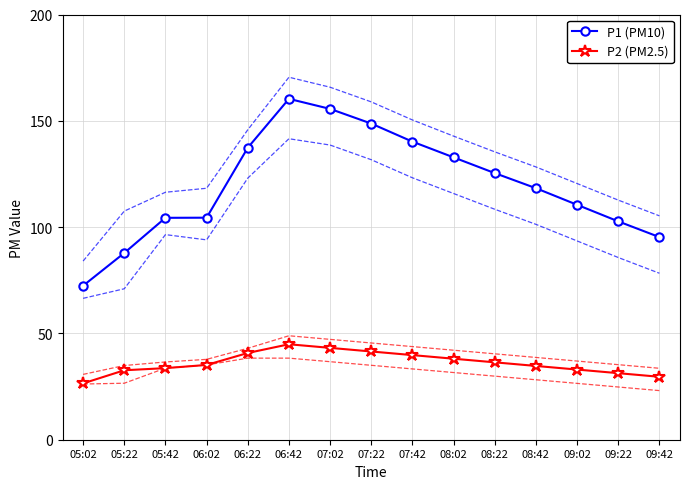

Reading right to left, extract all data points from this chart.

P1 (PM10): 09:42=95.3	09:22=102.7	09:02=110.5	08:42=118.3	08:22=125.4	08:02=132.8	07:42=140.2	07:22=148.7	07:02=155.6	06:42=160.3	06:22=137.3	06:02=104.4	05:42=104.4	05:22=87.8	05:02=72.4
P2 (PM2.5): 09:42=29.6	09:22=31.3	09:02=33.0	08:42=34.7	08:22=36.4	08:02=38.1	07:42=39.8	07:22=41.5	07:02=43.2	06:42=44.9	06:22=40.8	06:02=35.2	05:42=33.7	05:22=32.7	05:02=26.5